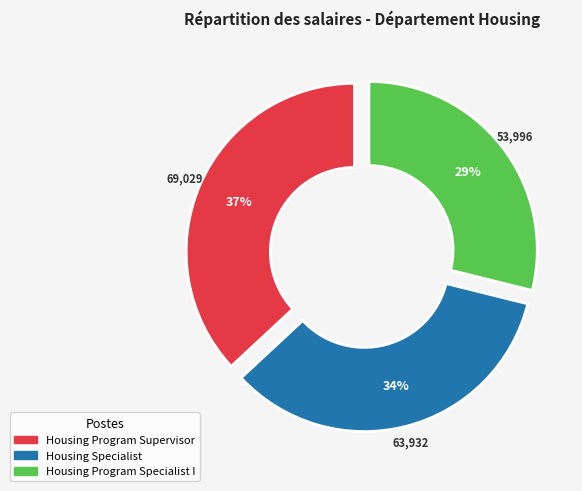

Rank the categories by value from highest to lowest.

Housing Program Supervisor, Housing Specialist, Housing Program Specialist I